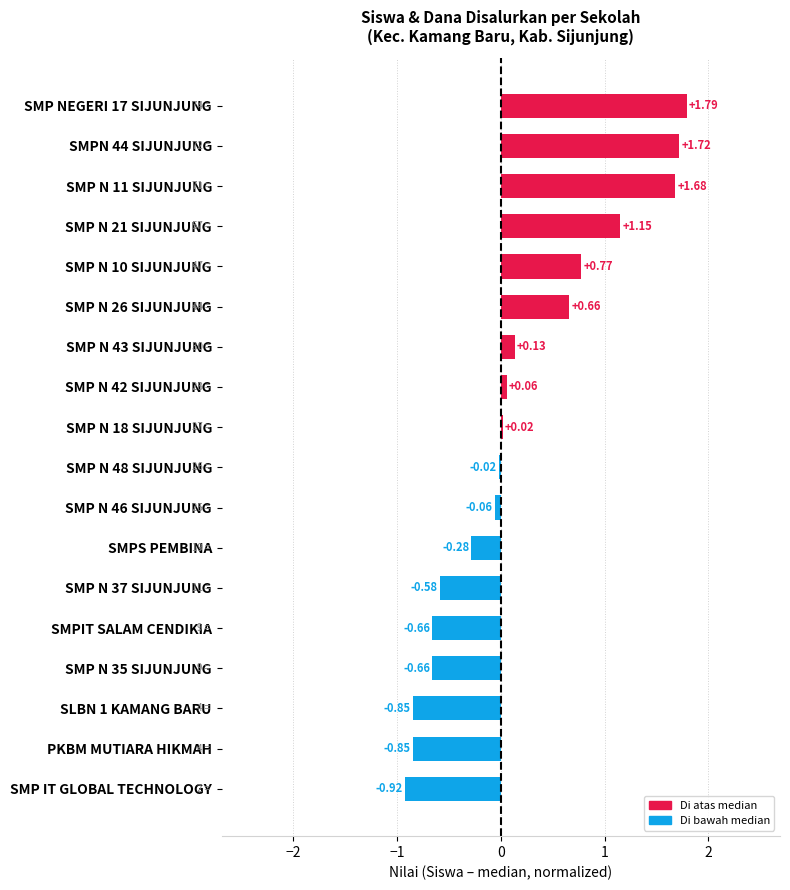

What is the maximum value shown in the chart?

1.8